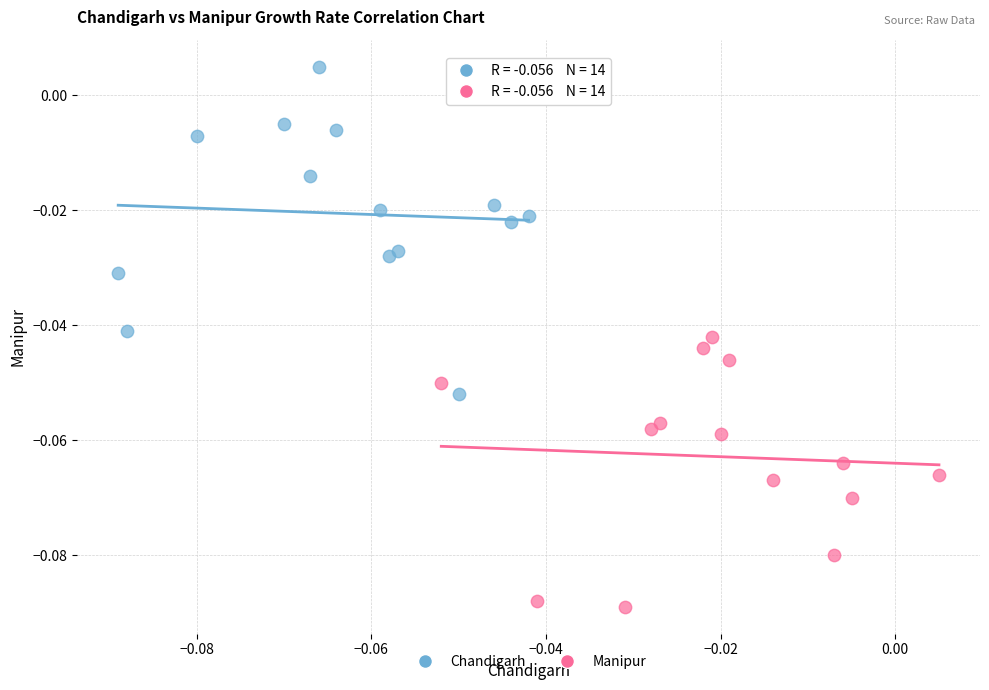

Which series contains the highest Y value?

Chandigarh